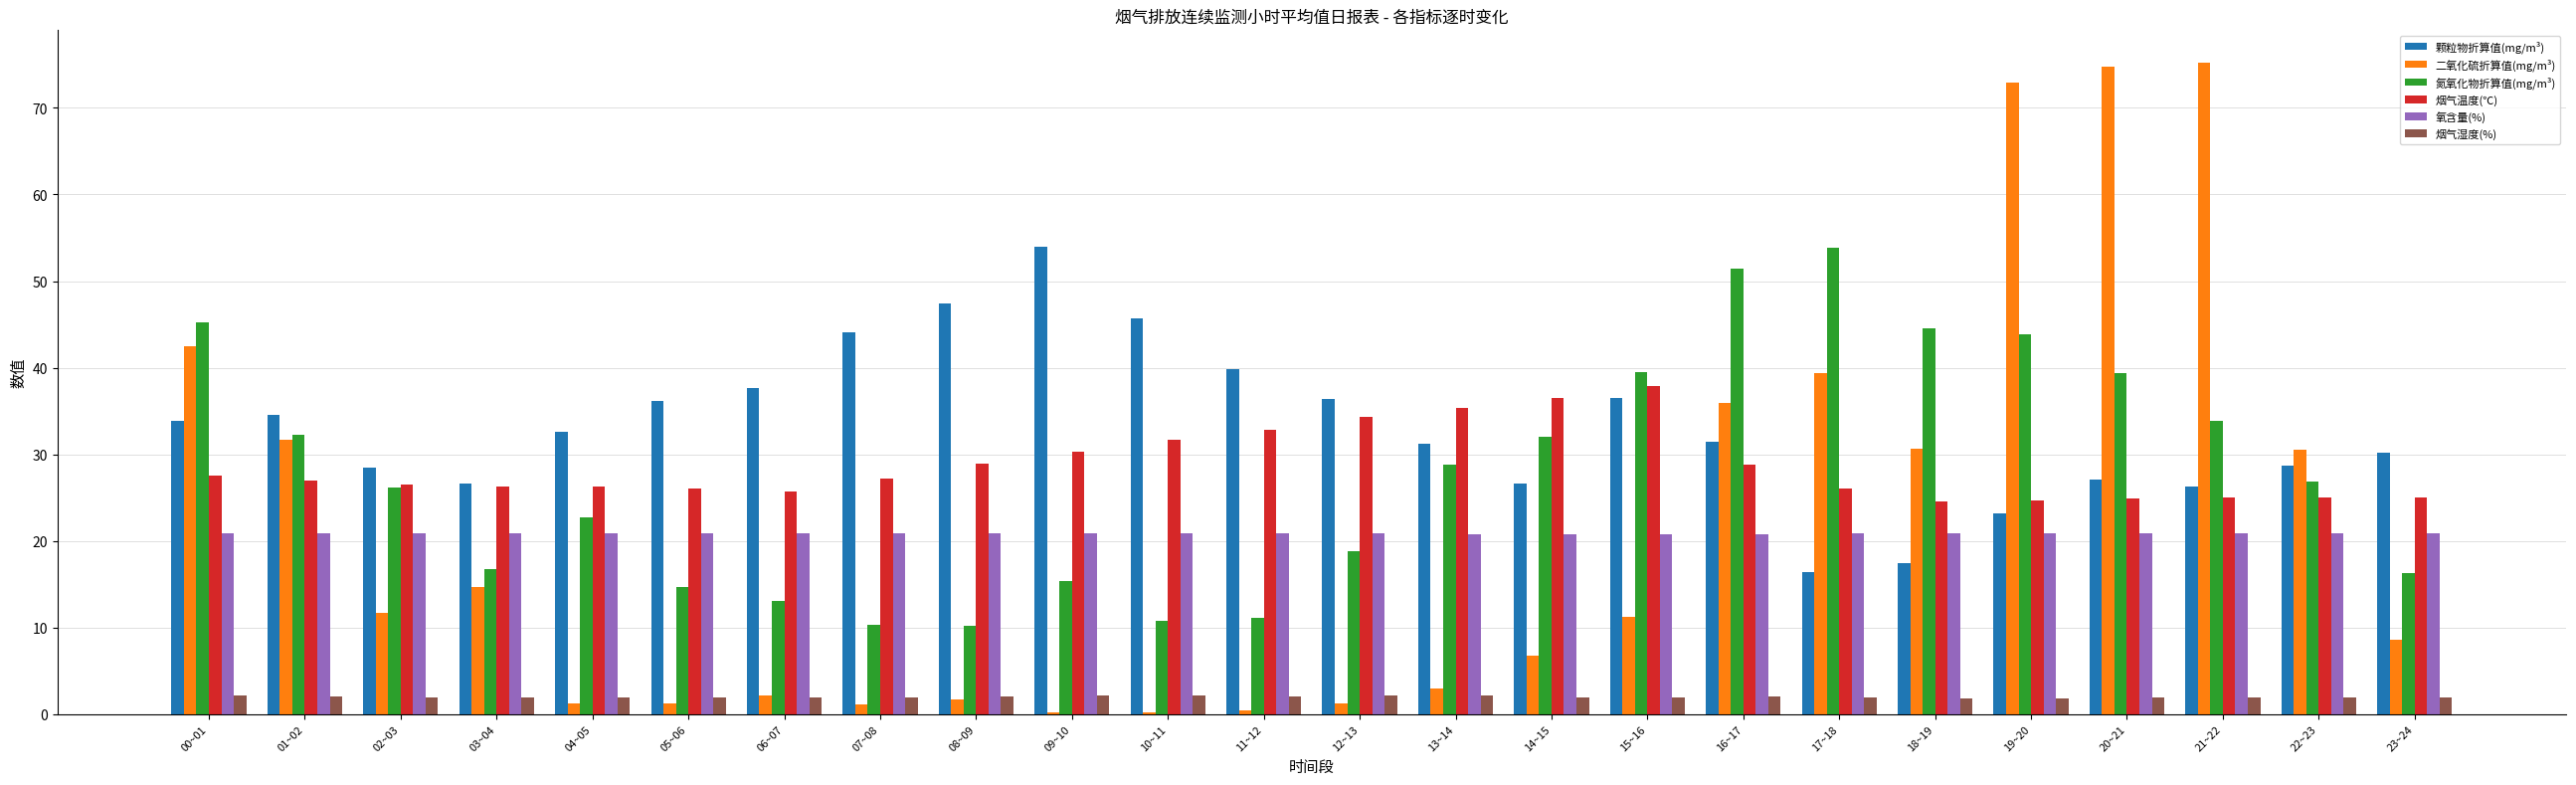

What is the maximum value for 颗粒物折算值(mg/m³)?

54.0